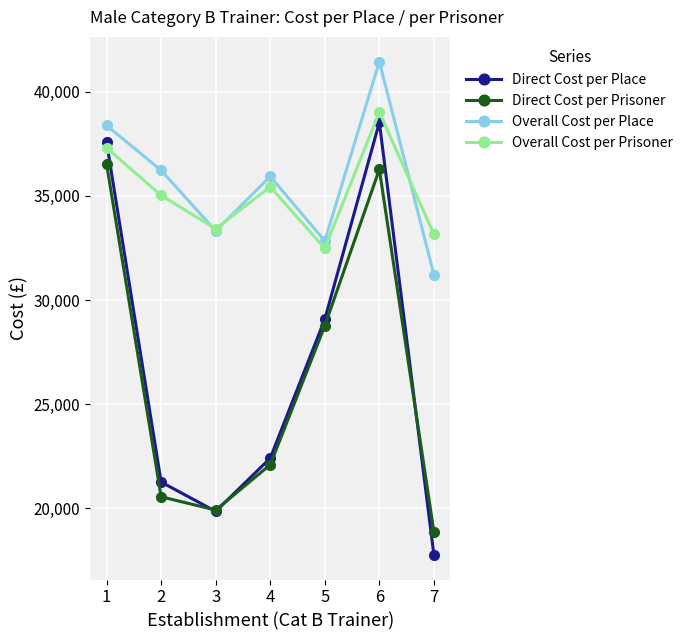

What is the minimum value for Overall Cost per Place?

31219